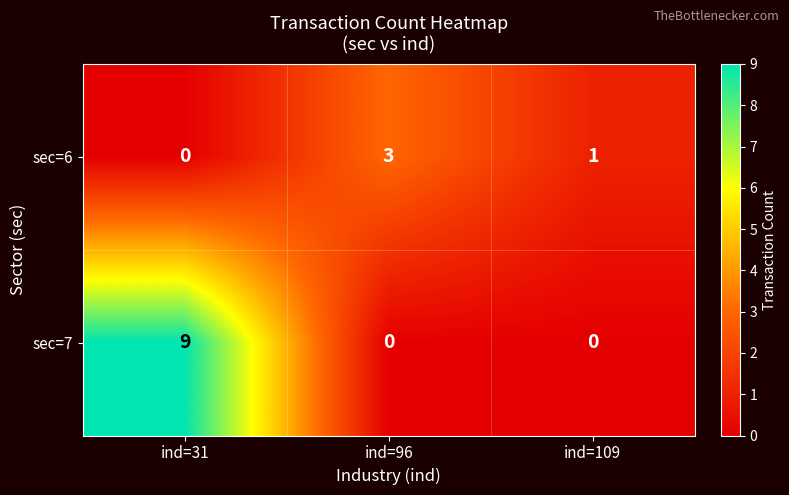

Which series has the widest spread of values?

sec=7